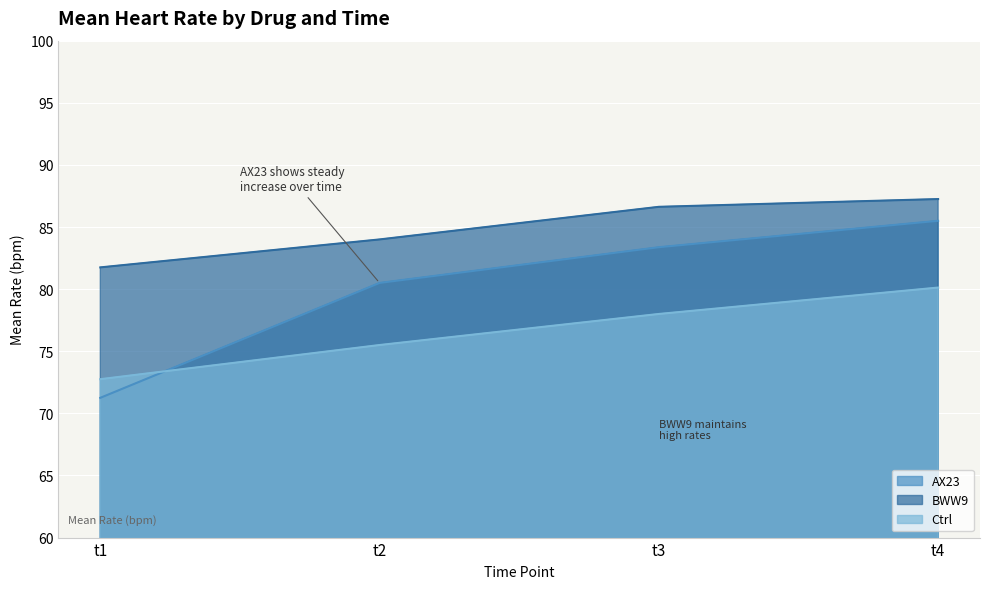

The value of BWW9 at t4 is 26.7. True or false?

False